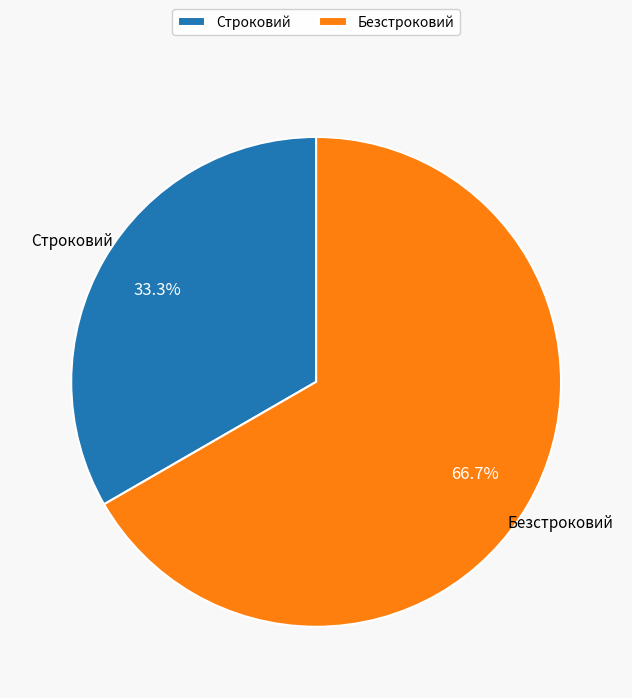

To the nearest percent, what is the difference between the Строковий and Безстроковий slice percentages?

33%